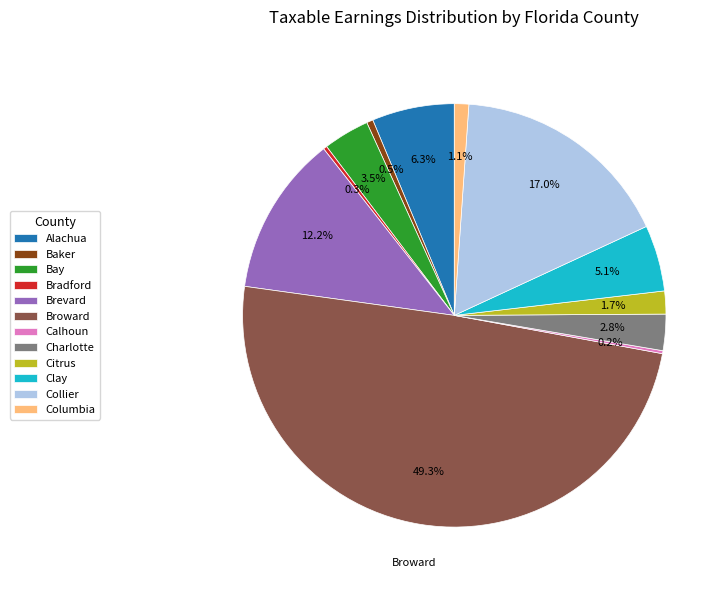

Does Clay represent more than half of the total?

No